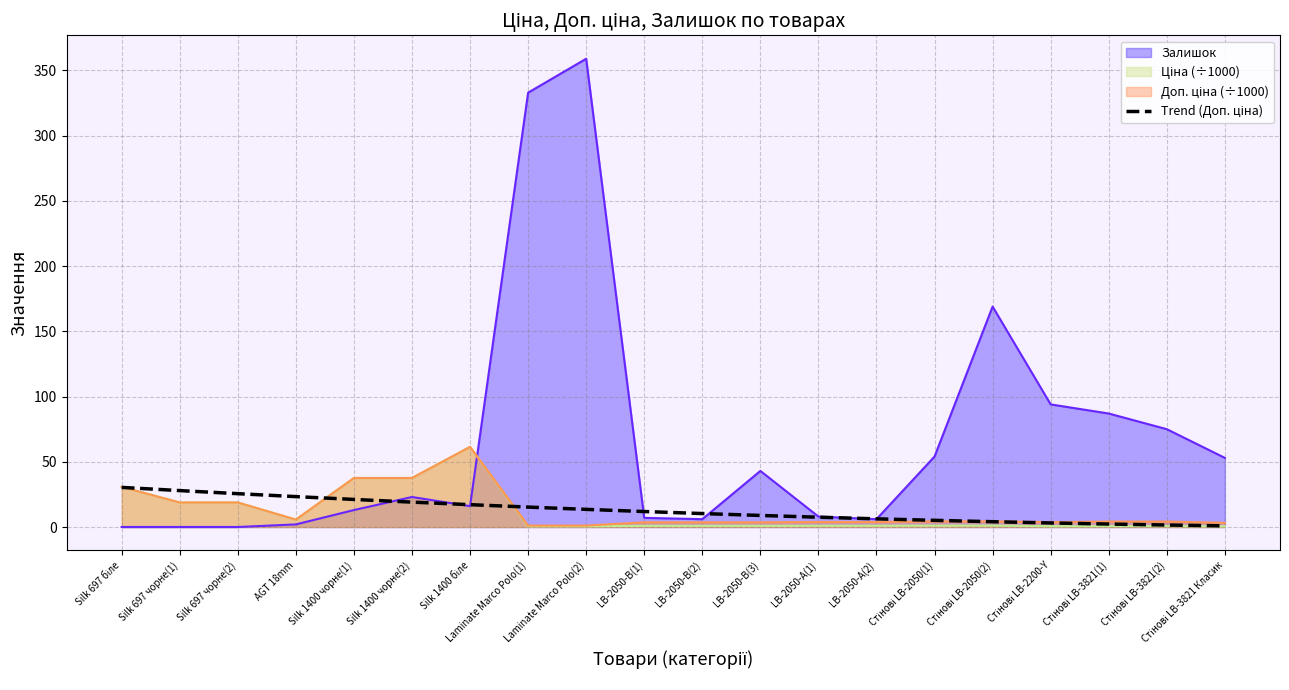

How many lines are shown in the chart?

4